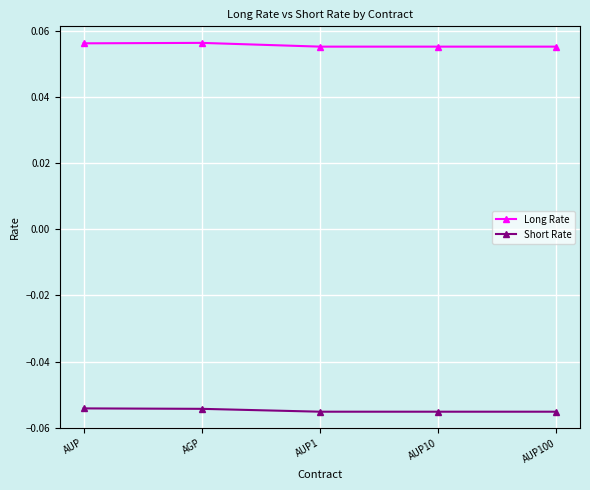

Which series has the widest spread of values?

Long Rate